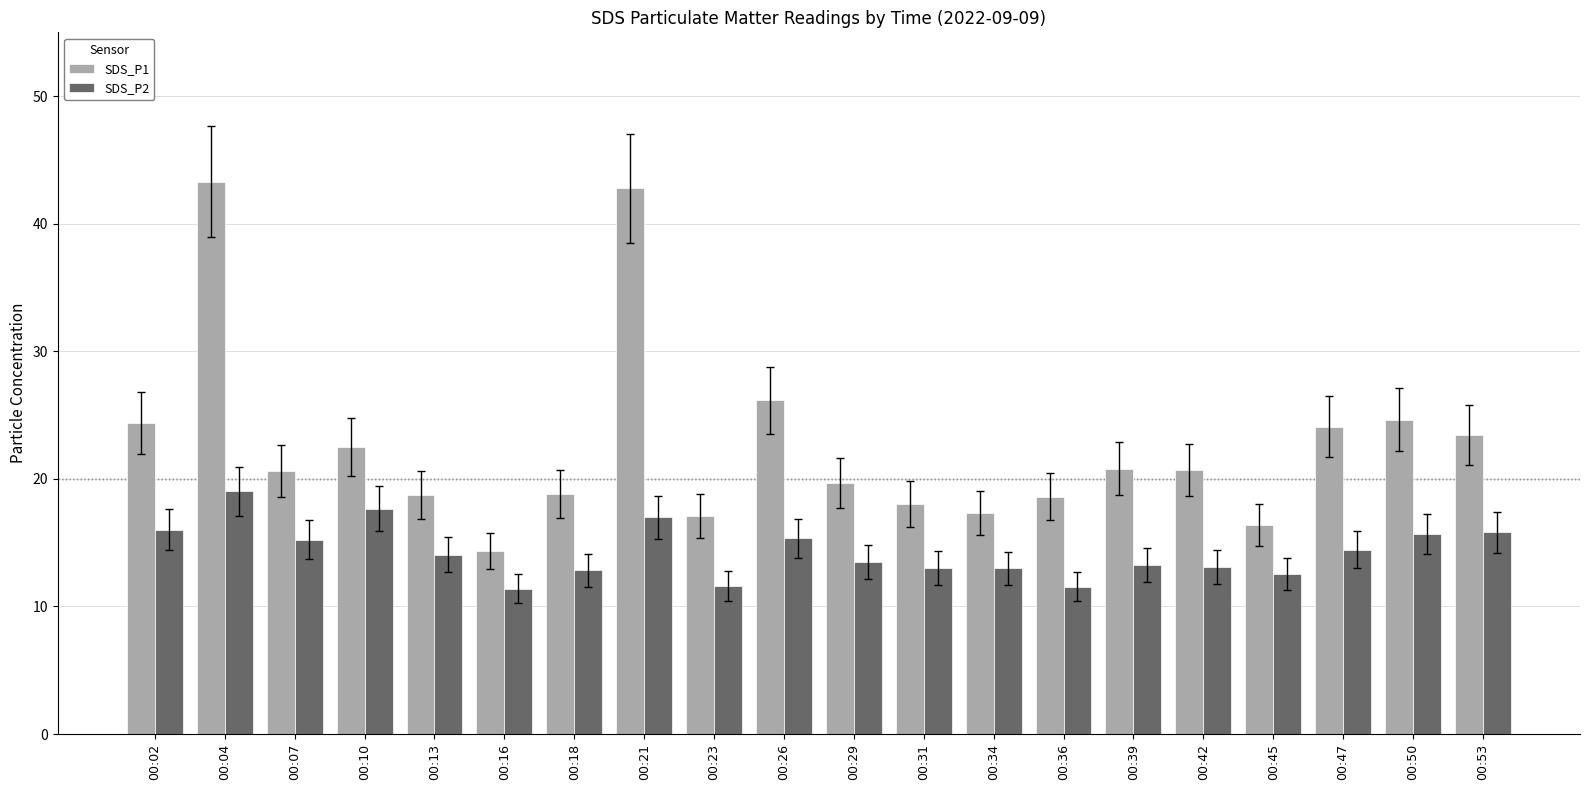

What is the difference between the highest and lowest values at 00:23?

5.5